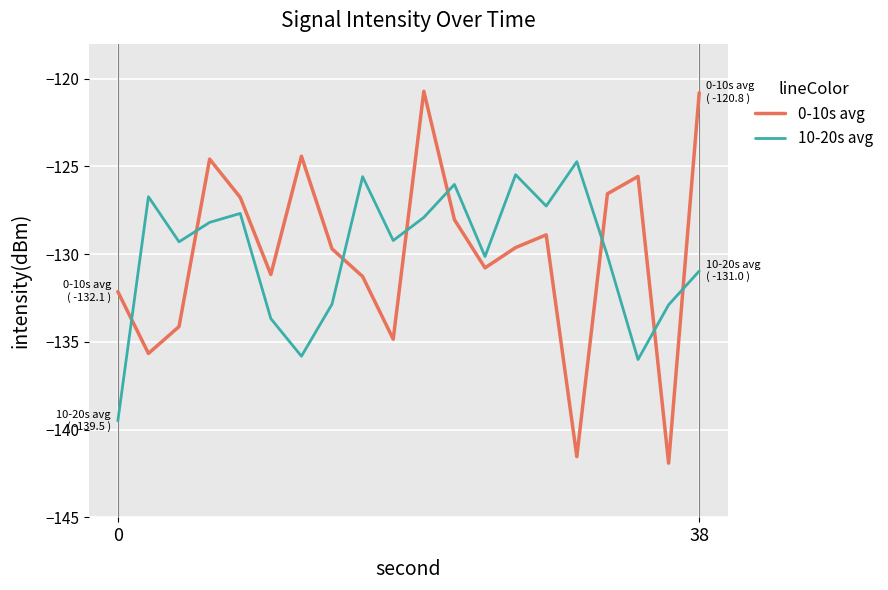

What is the greatest value displayed?

-120.7